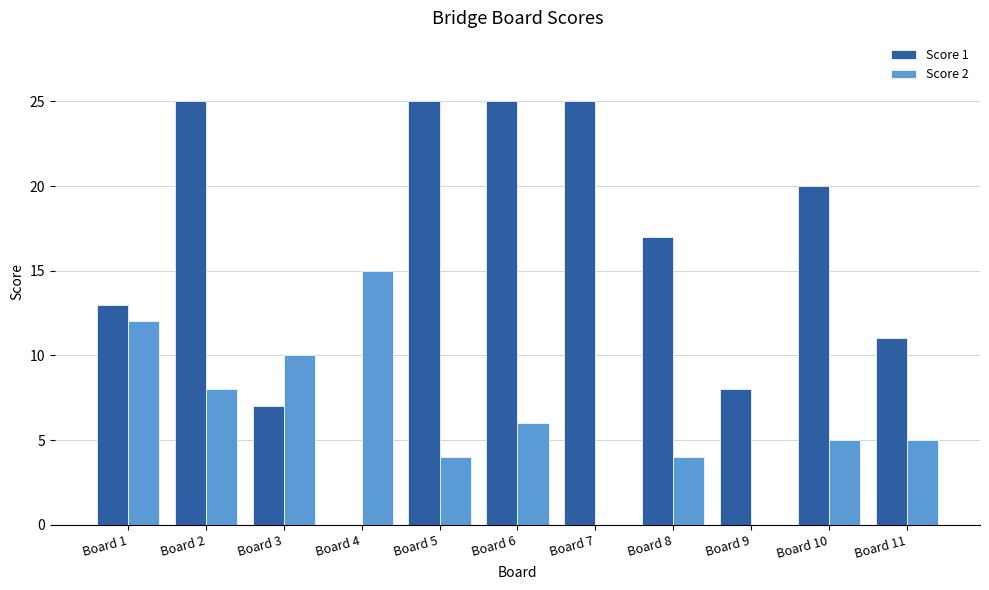

What is the sum of the Score 2 values at Board 11 and Board 3?

15